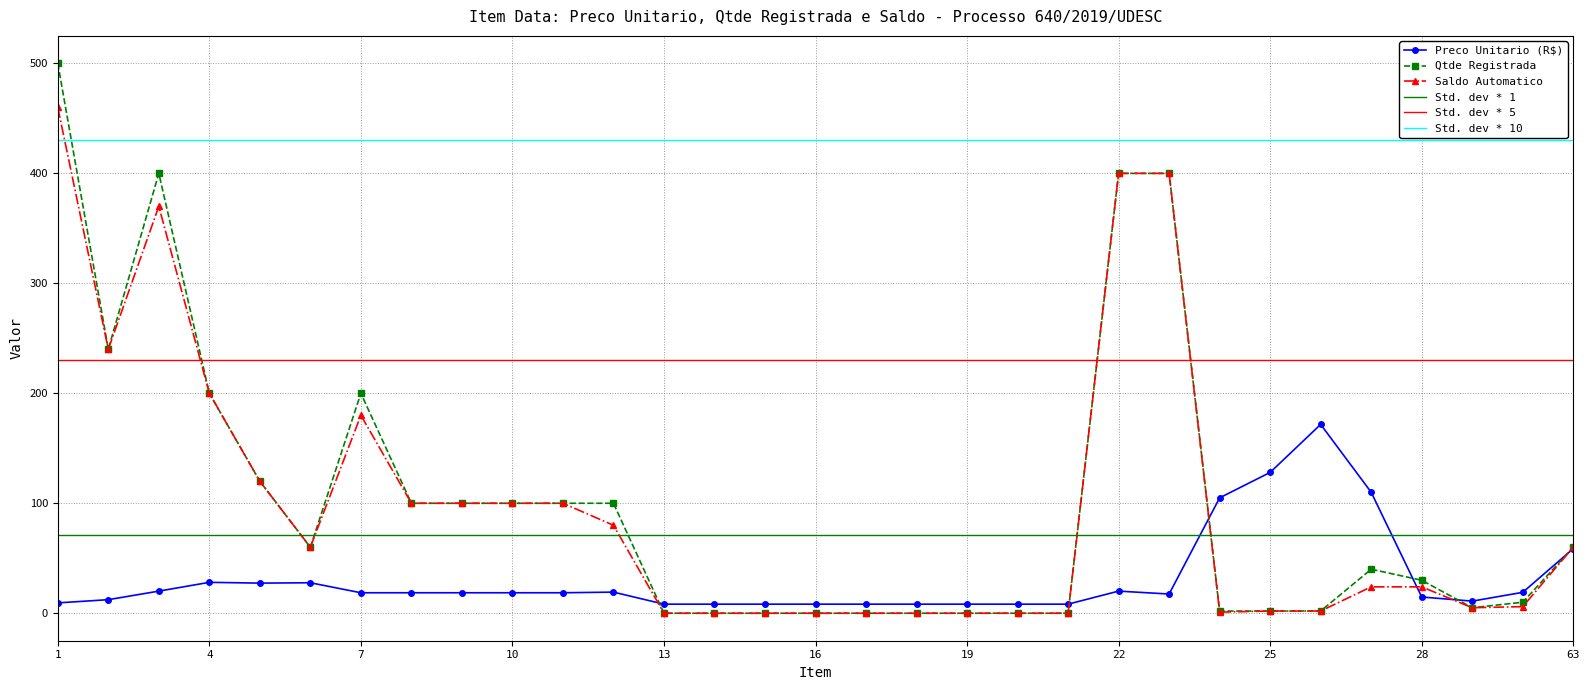

Between 11 and 12, which is larger?

12